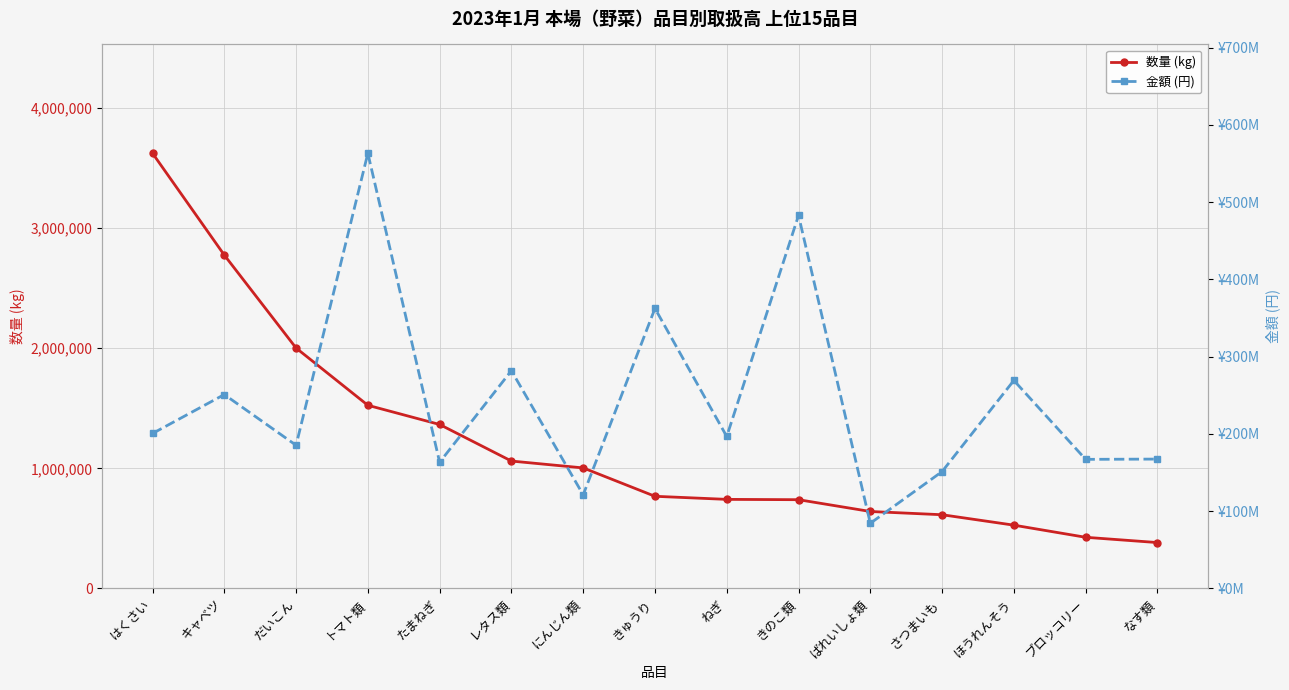

Rank the series at きゅうり from lowest to highest value.

数量 (kg), 金額 (円)